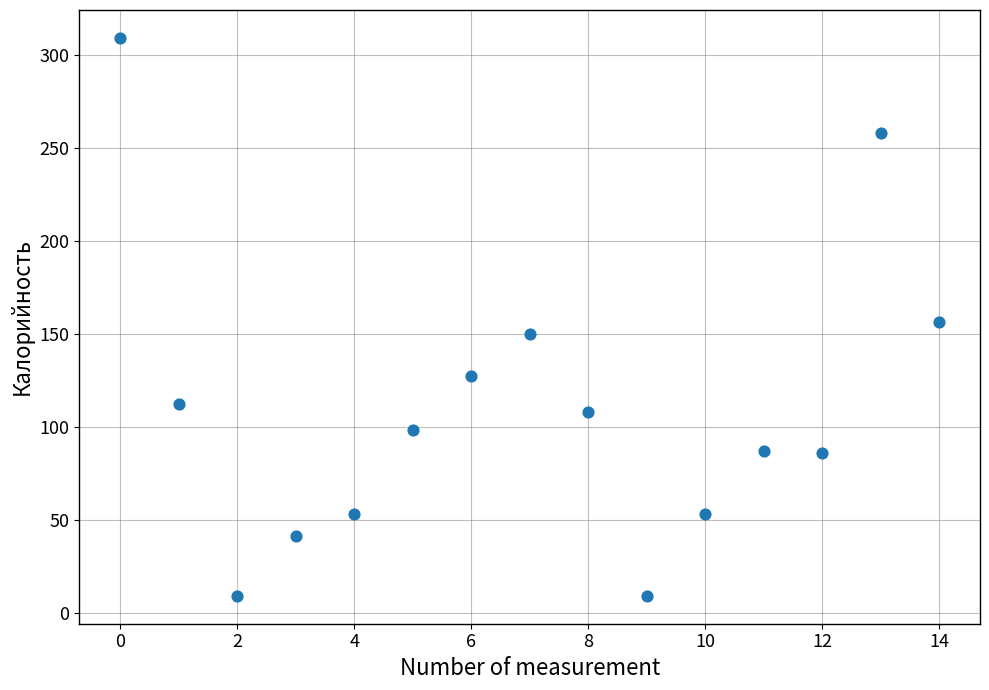

What is the range of Y values (max minus min)?

300.0